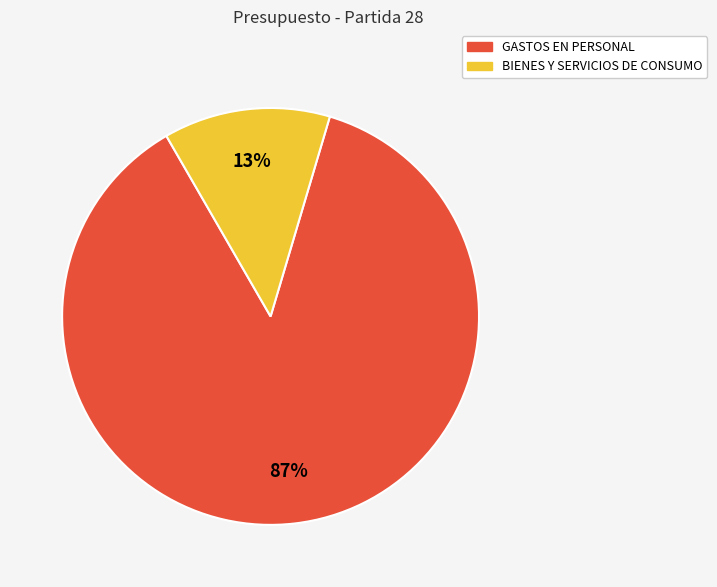

Is it true that BIENES Y SERVICIOS DE CONSUMO is 24% of the pie?

False